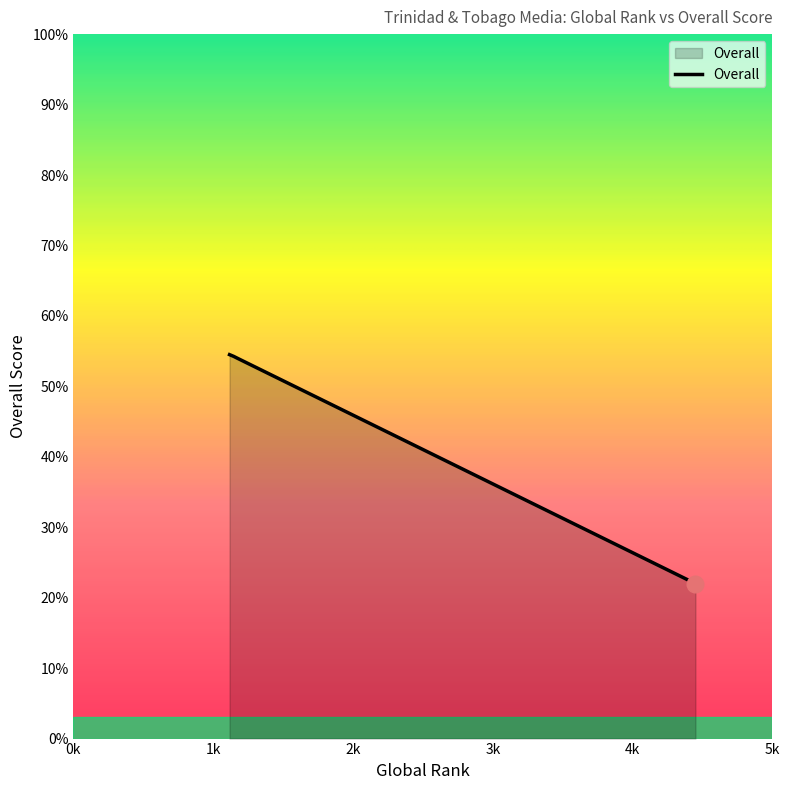

What is the average value?

46.2